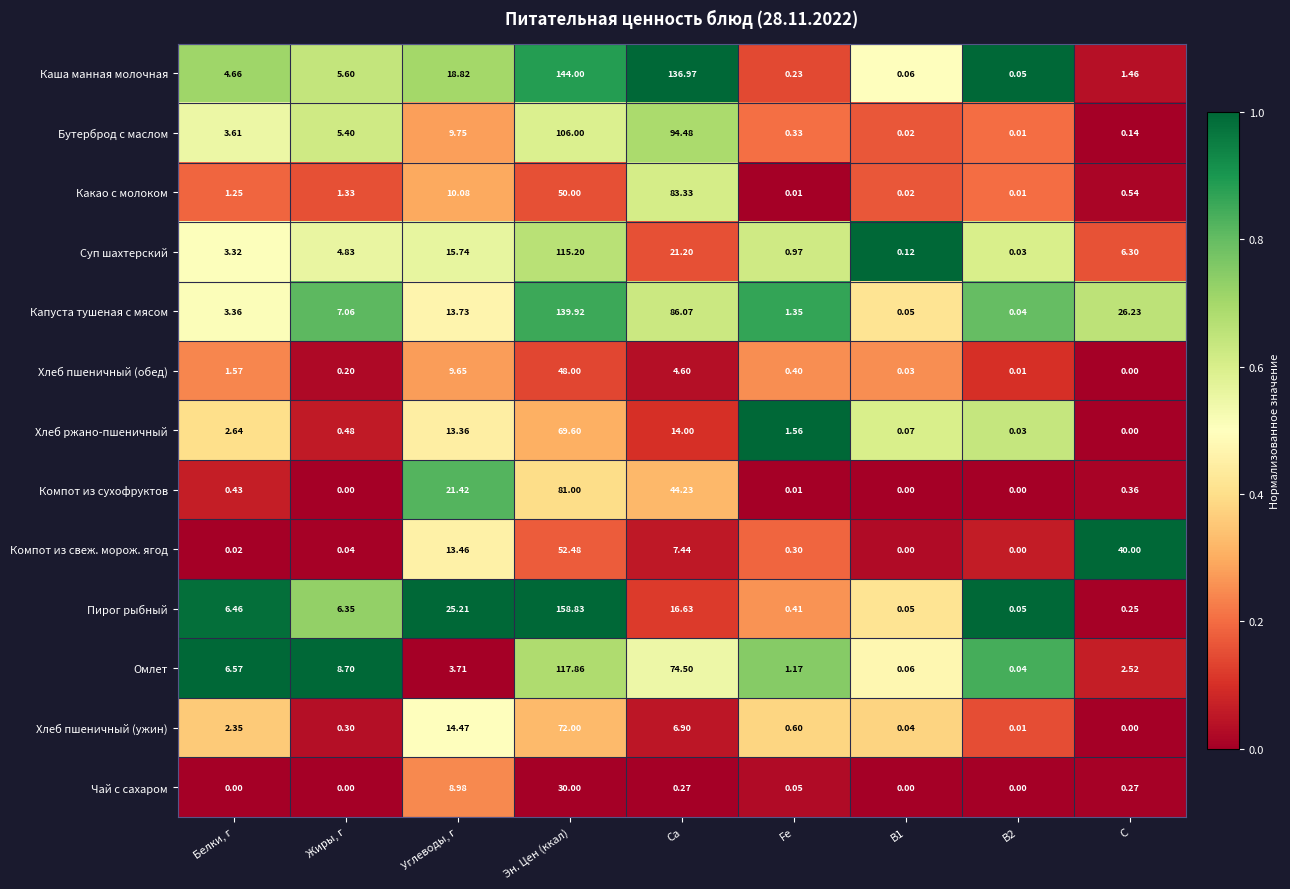

List the series in order of their peak value, lowest first.

Чай с сахаром, Хлеб пшеничный (обед), Компот из свеж. морож. ягод, Хлеб ржано-пшеничный, Хлеб пшеничный (ужин), Компот из сухофруктов, Какао с молоком, Бутерброд с маслом, Суп шахтерский, Омлет, Капуста тушеная с мясом, Каша манная молочная, Пирог рыбный